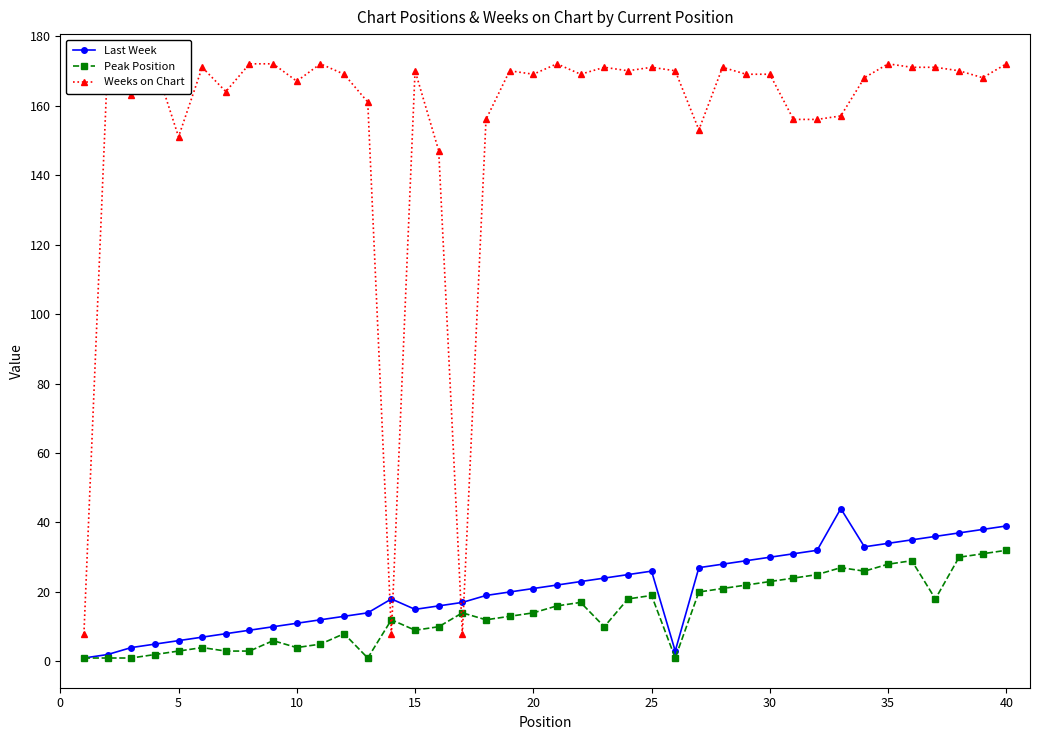

In Weeks on Chart, how many points are lower than both neighbors (excluding endpoints)?

11